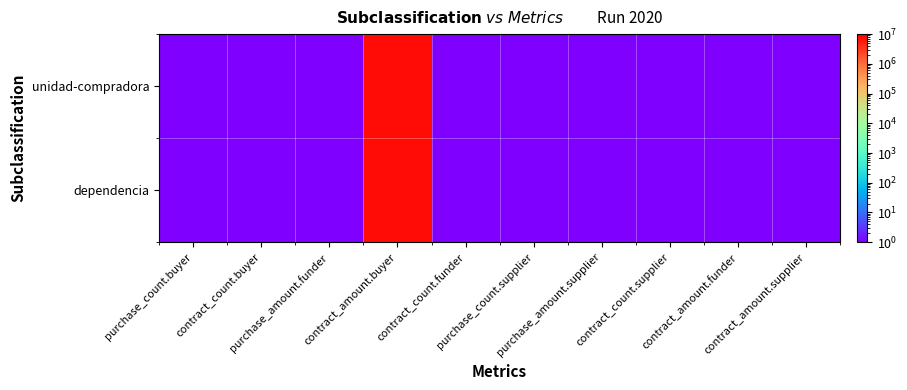

Reading left to right, transcribe all the data shown in this chart.

dependencia: purchase_count.buyer=0.0	contract_count.buyer=1.0	purchase_amount.funder=0.0	contract_amount.buyer=7732206.9	contract_count.funder=0.0	purchase_count.supplier=0.0	purchase_amount.supplier=0.0	contract_count.supplier=0.0	contract_amount.funder=0.0	contract_amount.supplier=0.0
unidad-compradora: purchase_count.buyer=0.0	contract_count.buyer=1.0	purchase_amount.funder=0.0	contract_amount.buyer=7732206.9	contract_count.funder=0.0	purchase_count.supplier=0.0	purchase_amount.supplier=0.0	contract_count.supplier=0.0	contract_amount.funder=0.0	contract_amount.supplier=0.0